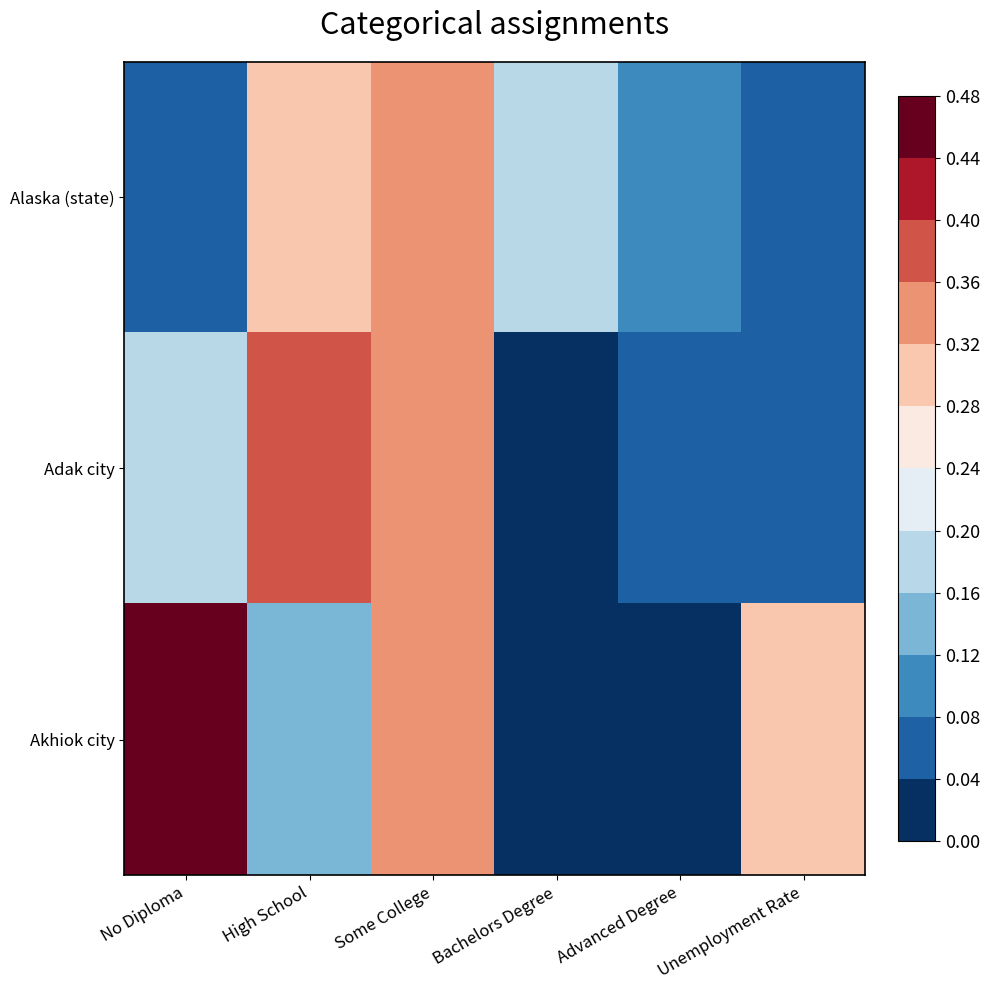

Rank the series by their maximum value, from lowest to highest.

Alaska (state), Adak city, Akhiok city